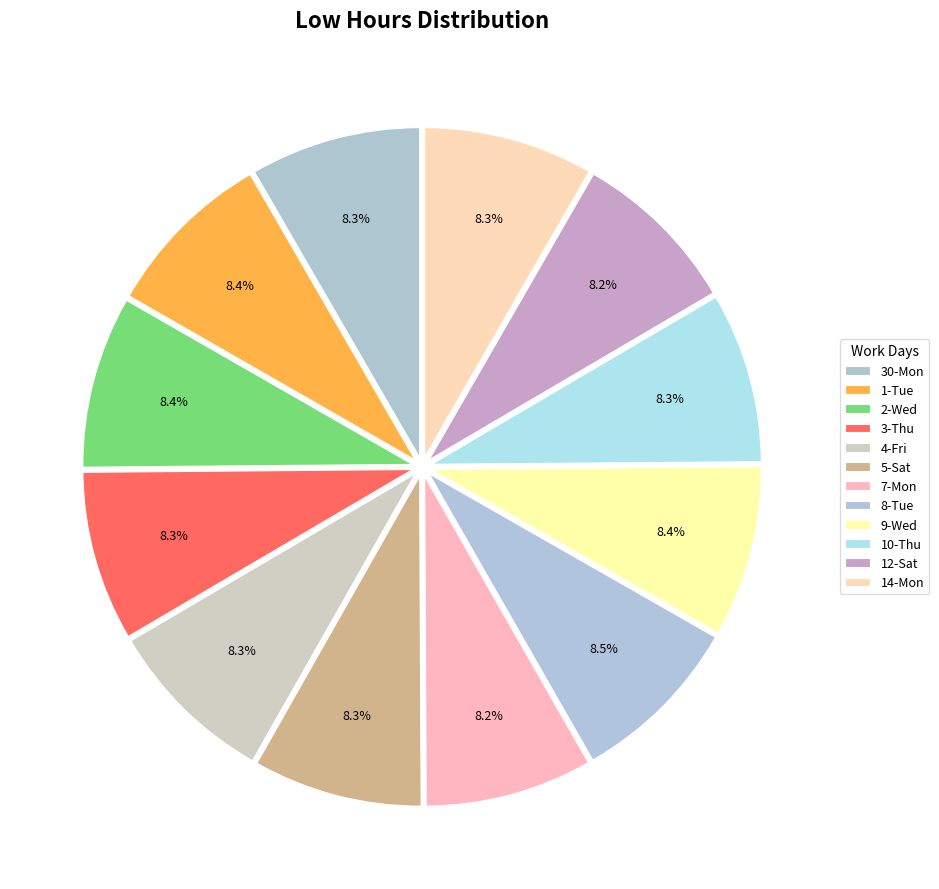

Count the number of slices in the pie.

12